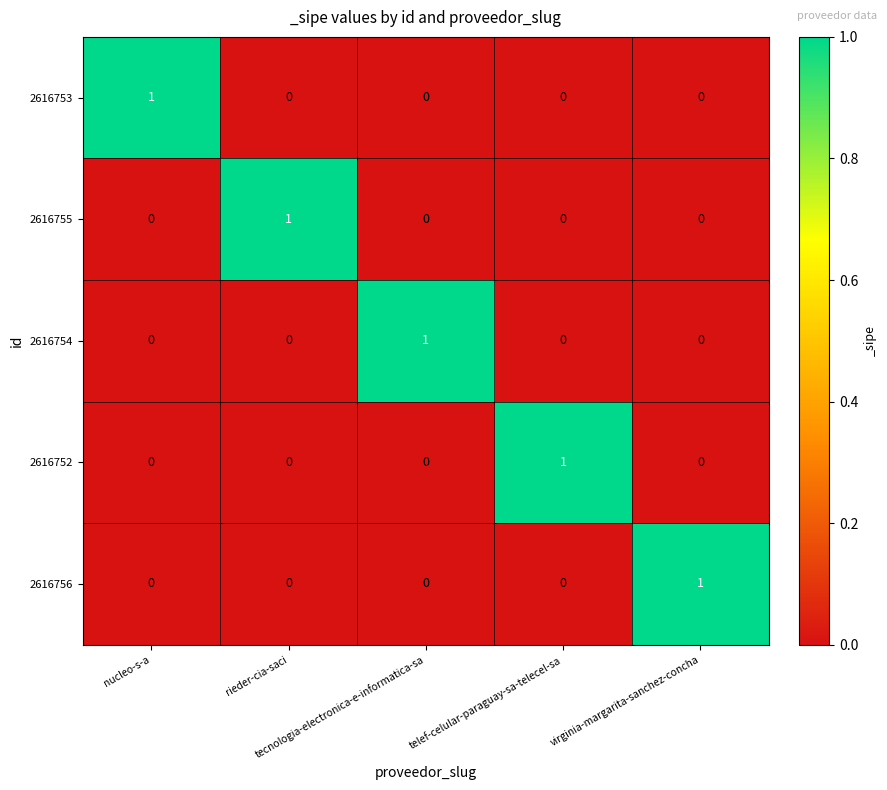

How many 2616755 values are between 0 and 1?

5